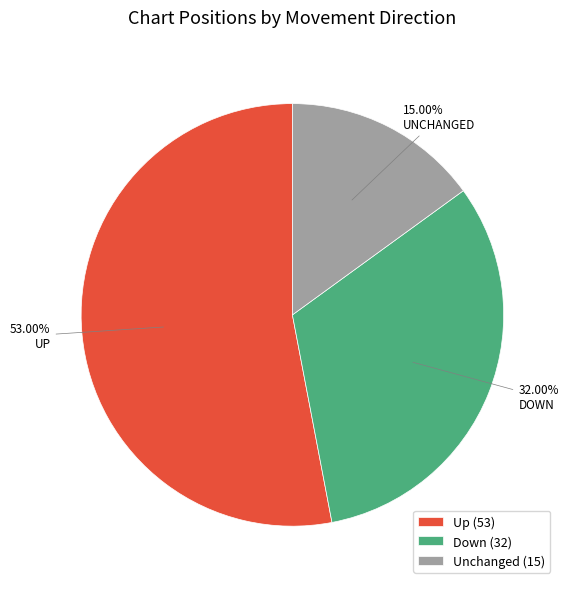

What is the ratio of the value at Up (53) to the value at Down (32)?

1.7